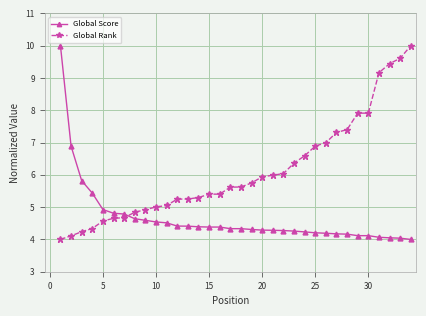

What is the average value of the Global Score series?

4.7